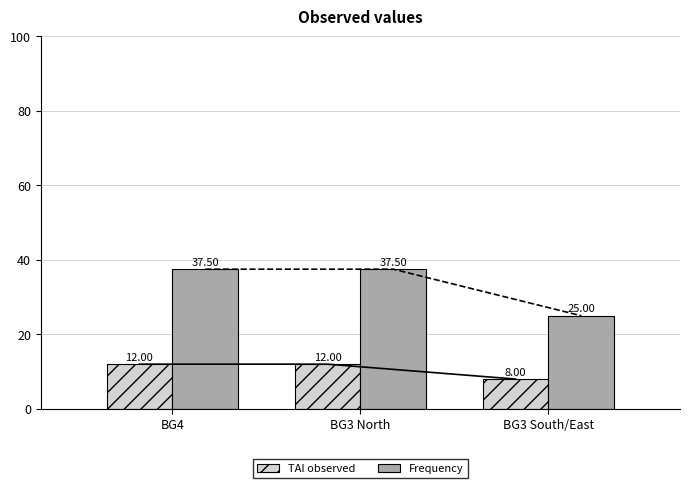

Are the bars horizontal?

No